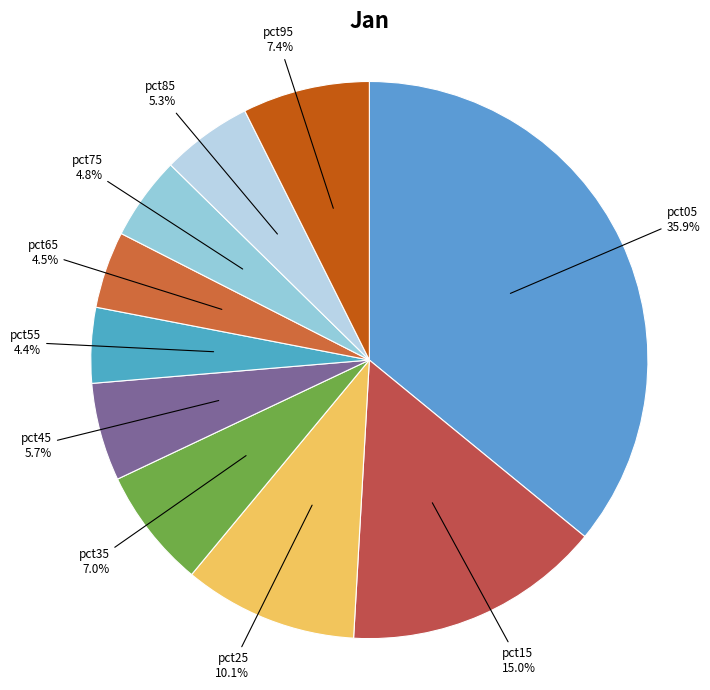

The pct35 slice represents 1% of the pie. True or false?

False